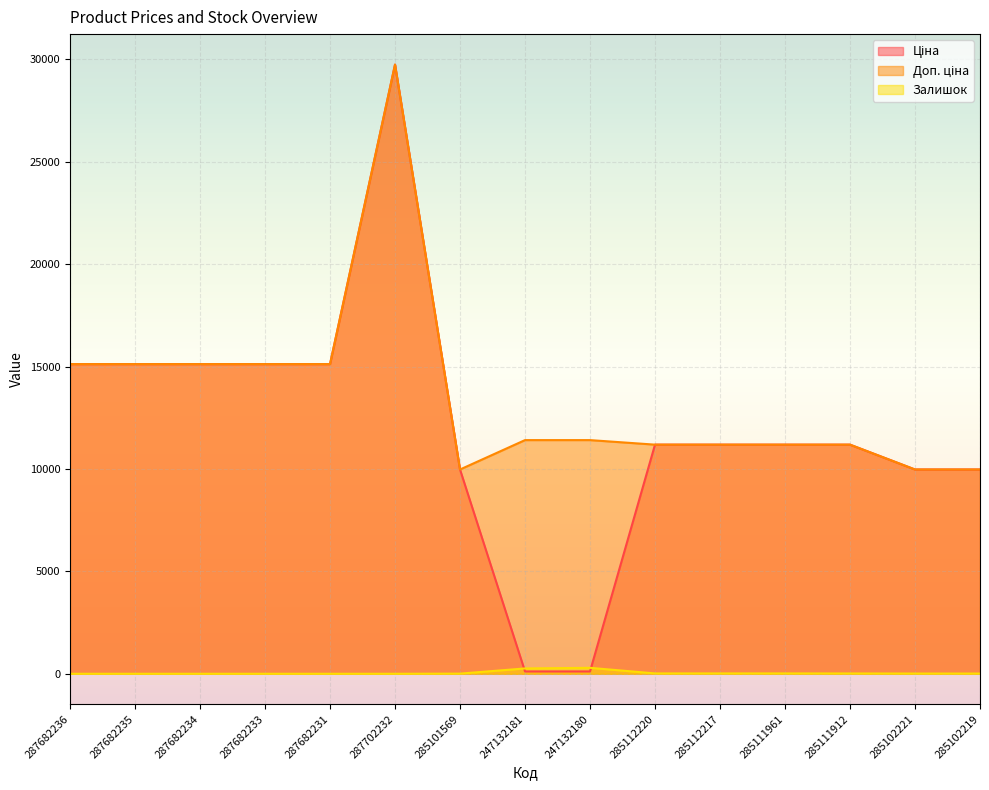

What is the average value of the Ціна series?

12016.9